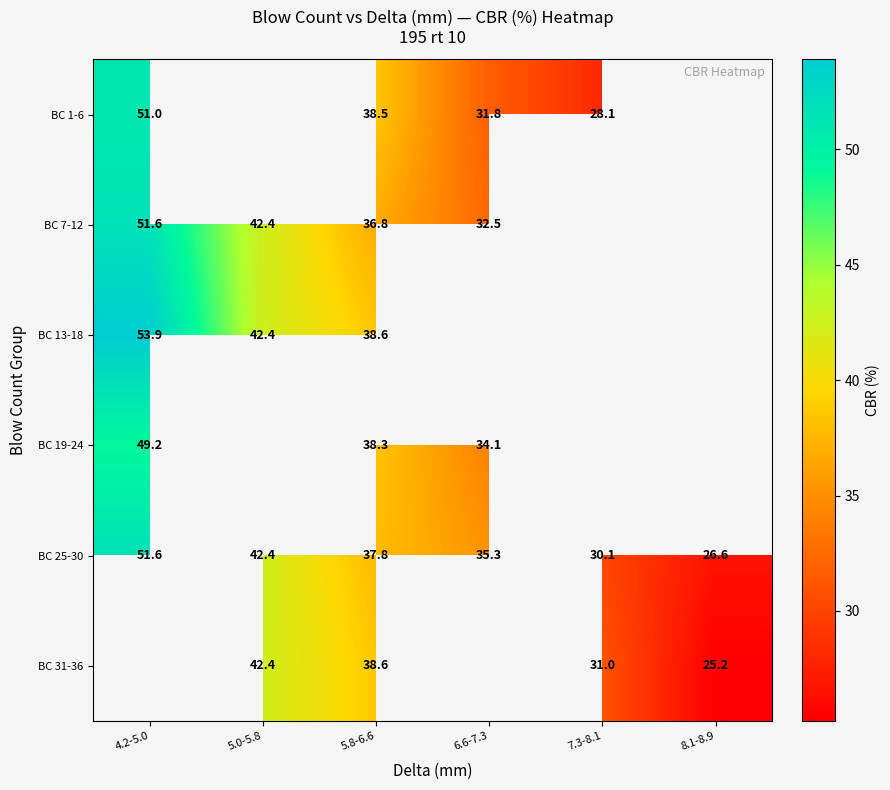

True or false: BC 19-24 has a value of 18.0 at 6.6-7.3.

False